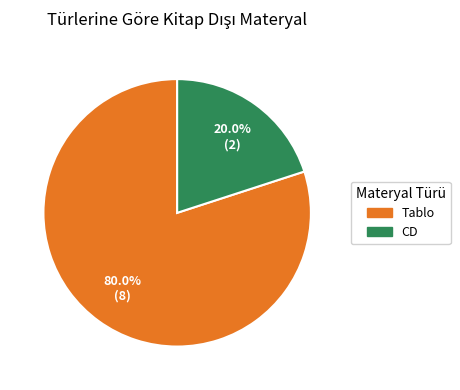

What is the smallest slice in the pie chart?

CD